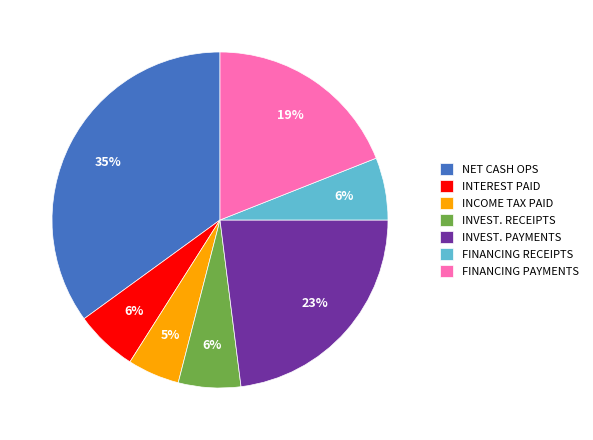

Between INVEST. RECEIPTS and NET CASH OPS, which is larger?

NET CASH OPS